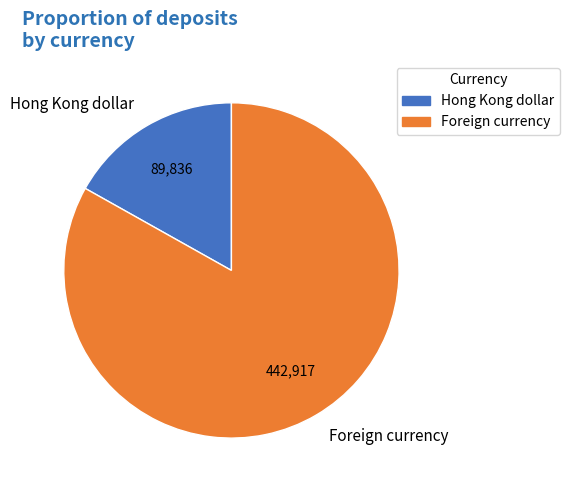

The Foreign currency slice represents 83% of the pie. True or false?

True